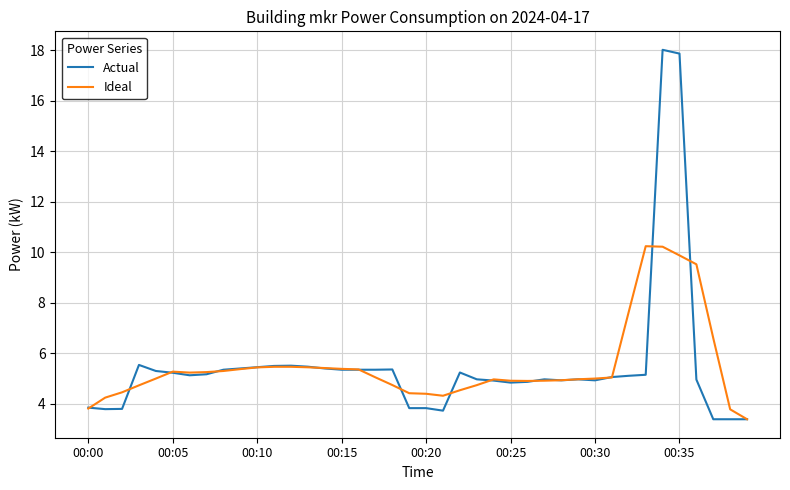

What is the maximum value for Actual?

18.0